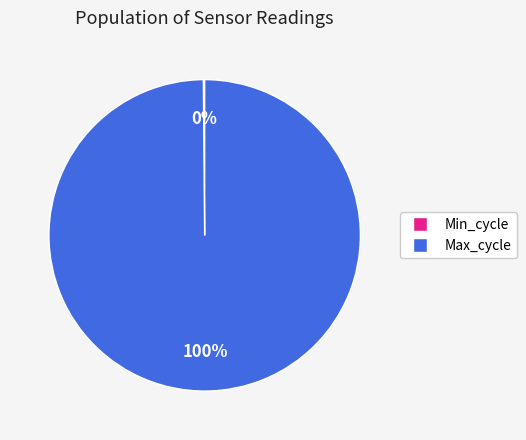

To the nearest percent, what is the average slice percentage?

50%